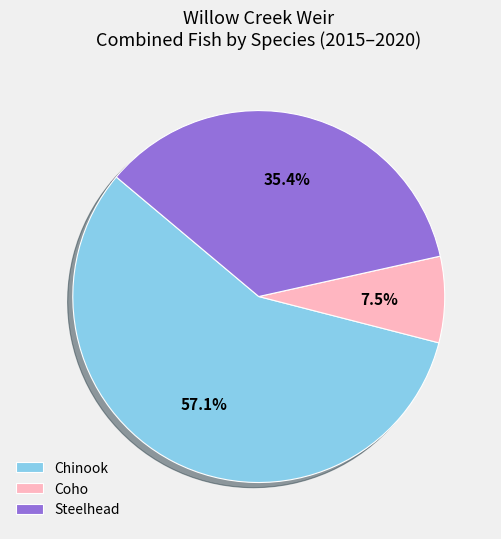

How many segments does this pie chart have?

3